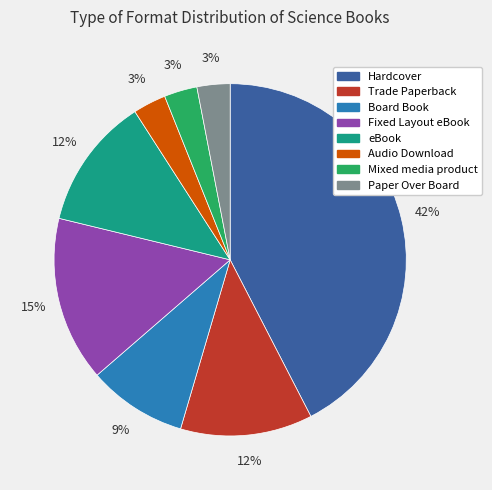

How many segments does this pie chart have?

8